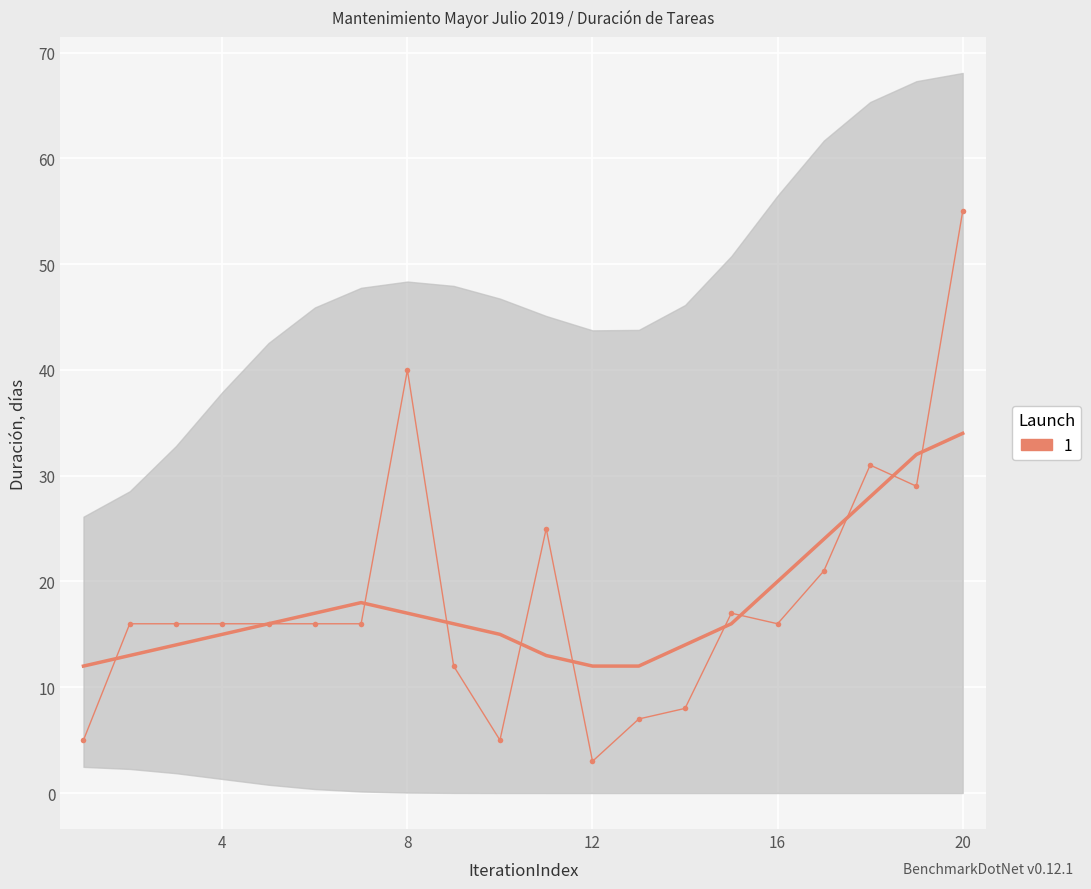

What is the minimum value shown in the chart?

3